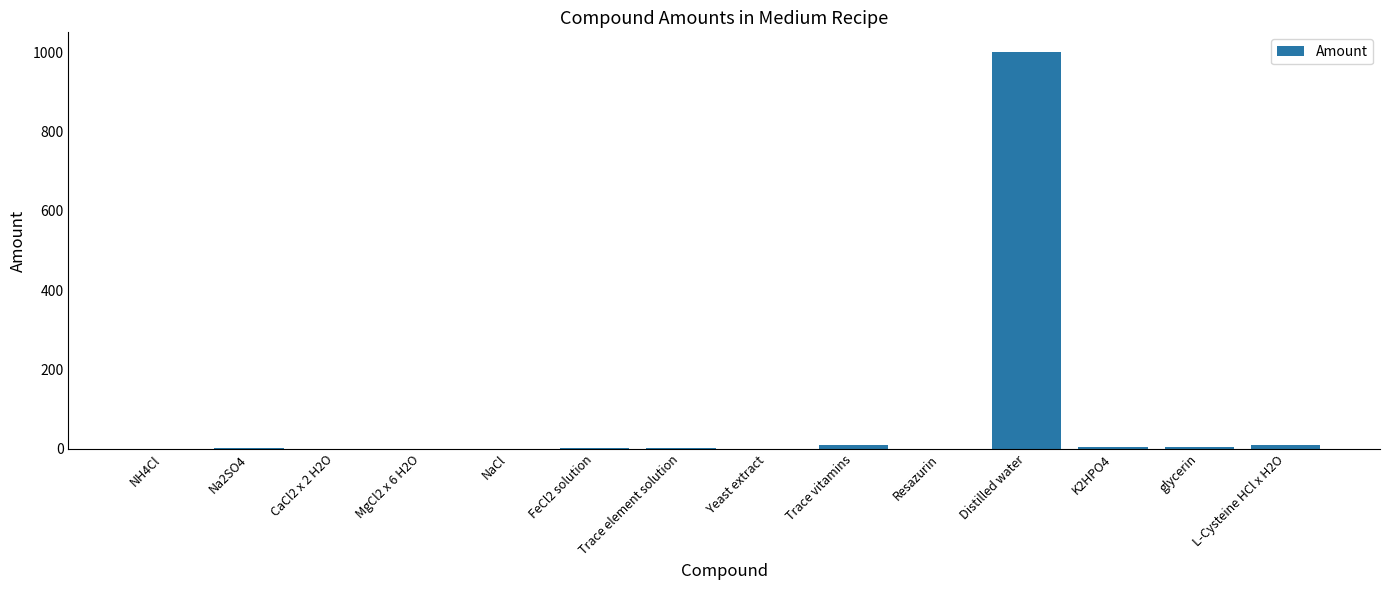

What is the greatest value displayed?

1000.0